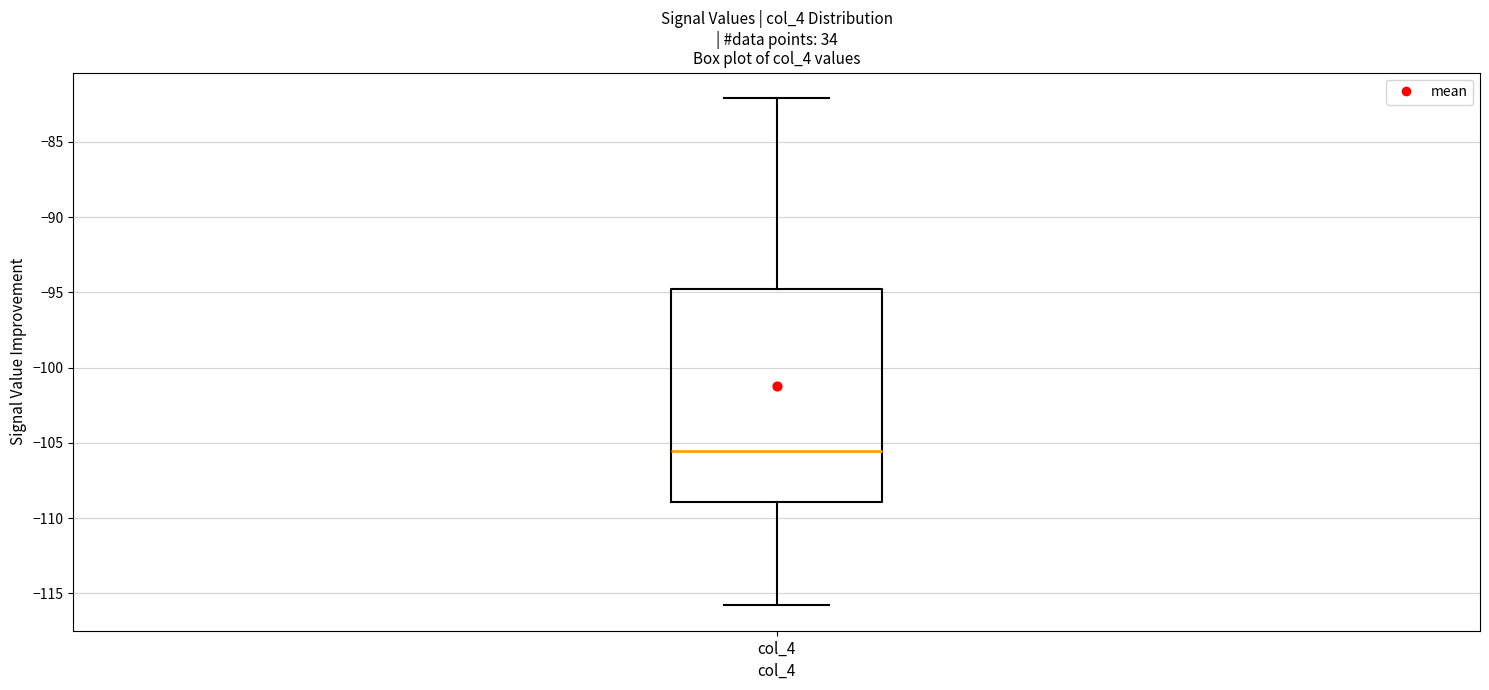

Read this box plot against the y-axis: the position of the median line, the range covered by the box, and the ends of both whiskers. The values are not printed on the chart, so give them approximately, as read against the axis.

median -105.5, box -109.0 to -95.0, whiskers -116.0 to -82.0